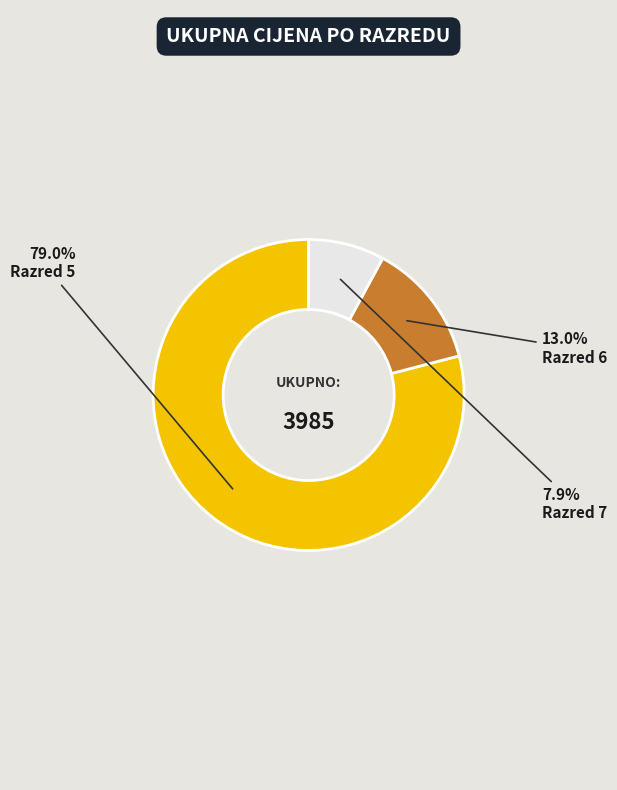

Does any single category account for the majority?

Yes